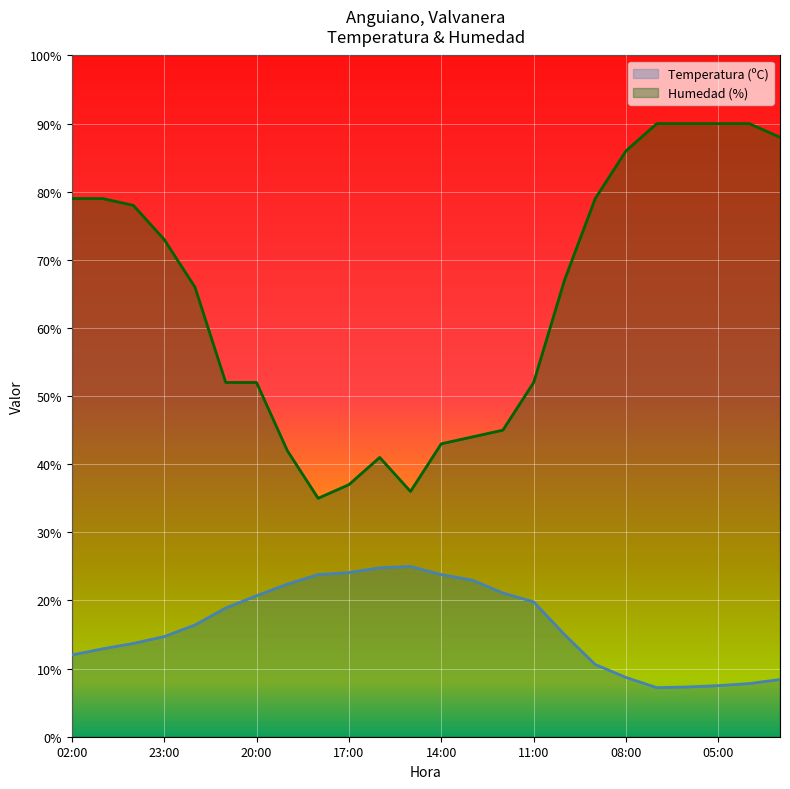

What is the label of the 17th point from the left?

10:00